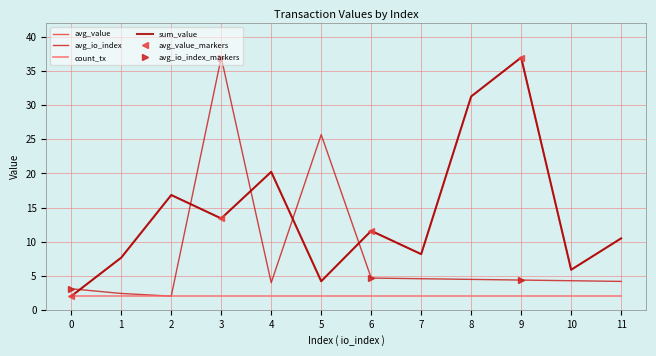

True or false: avg_io_index has more than 0 points higher than both neighbors.

True